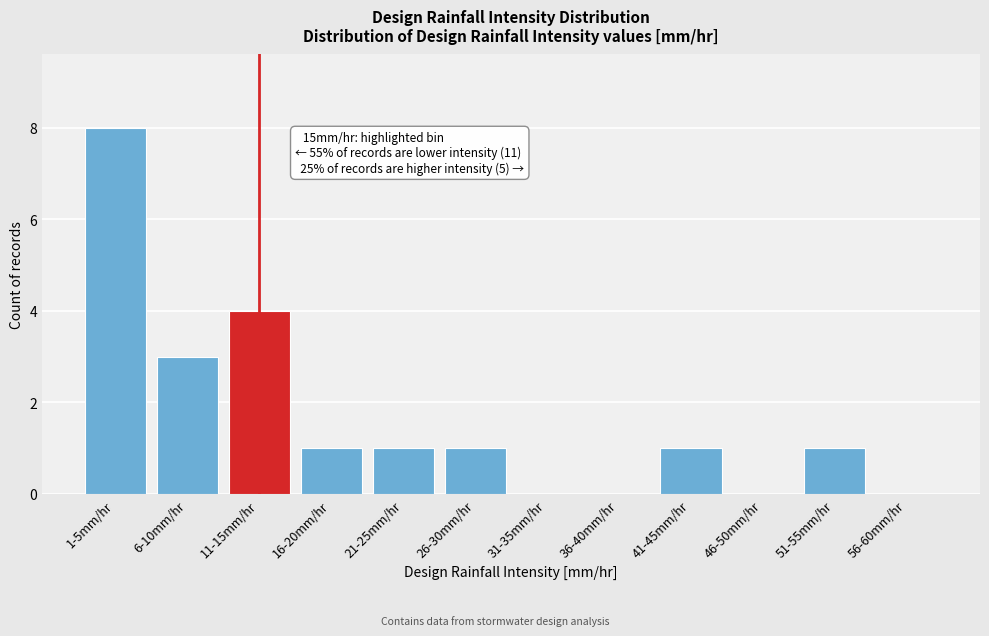

Reading right to left, list all the values displayed in this chart.

56-60mm/hr=0	51-55mm/hr=1	46-50mm/hr=0	41-45mm/hr=1	36-40mm/hr=0	31-35mm/hr=0	26-30mm/hr=1	21-25mm/hr=1	16-20mm/hr=1	11-15mm/hr=4	6-10mm/hr=3	1-5mm/hr=8